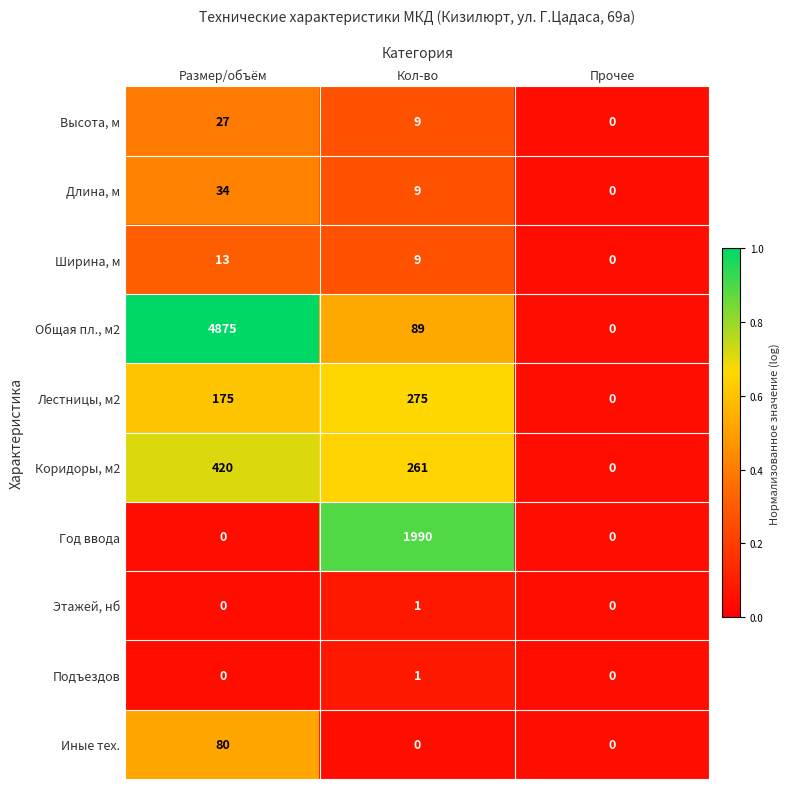

Rank the categories by Ширина, м value from highest to lowest.

Размер/объём, Кол-во, Прочее